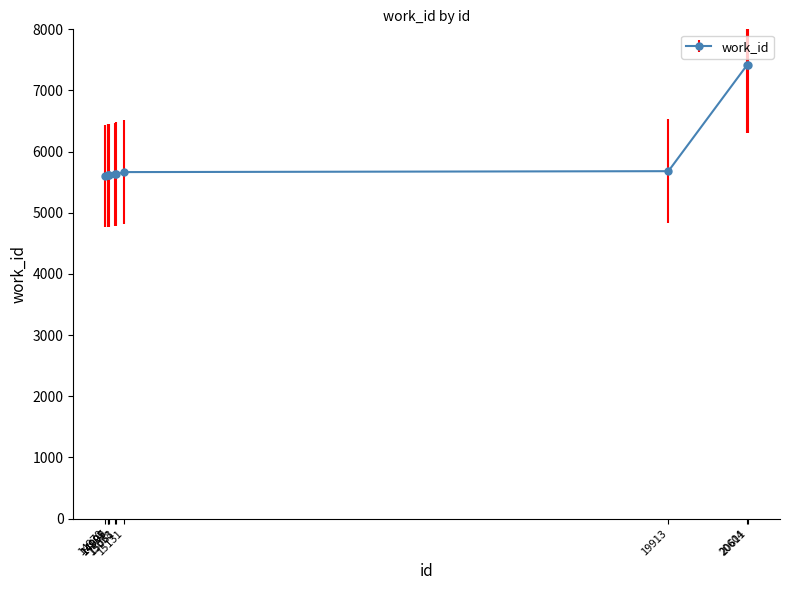

What is the sum of all values?

59884